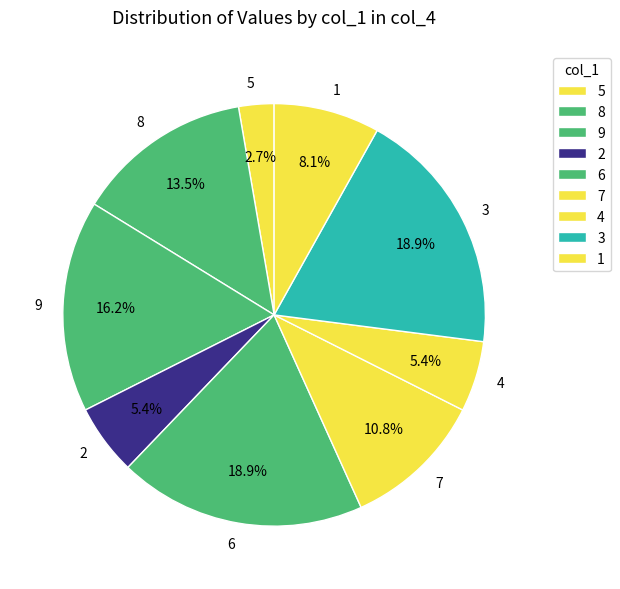

Approximately how many times larger is the value at 2 compared to 4?

1.0